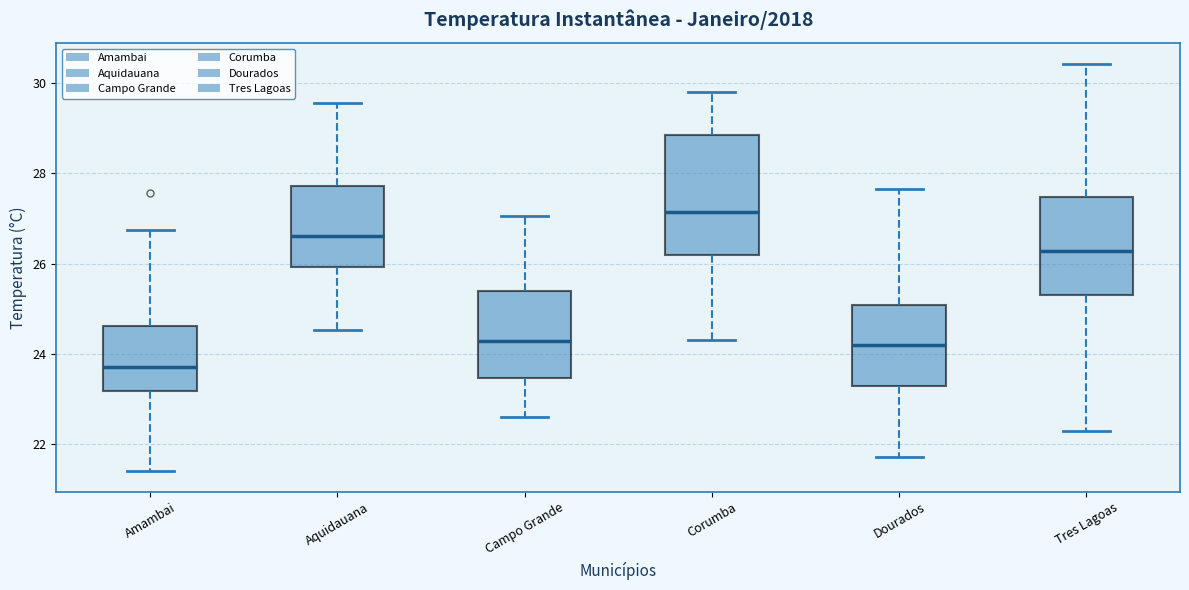

Where does the median line of the box for Corumba sit on the y-axis? The values are not printed on the chart, so give them approximately, as read against the axis.

27.2